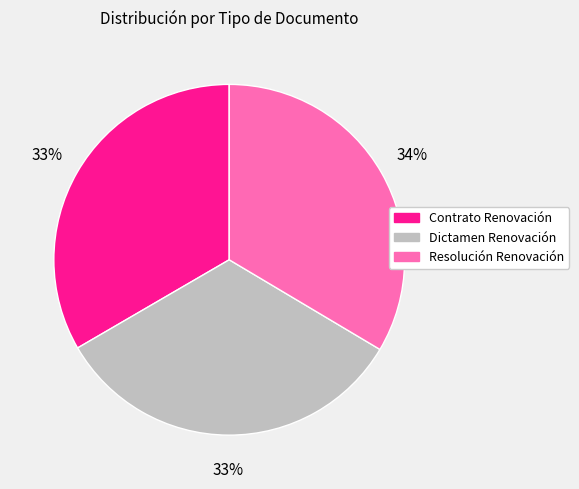

Approximately how many times larger is the value at Dictamen Renovación compared to Contrato Renovación?

1.0